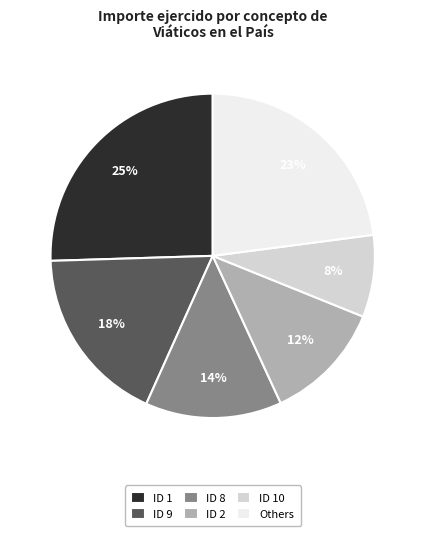

Which category has the smallest portion of the pie?

ID 10